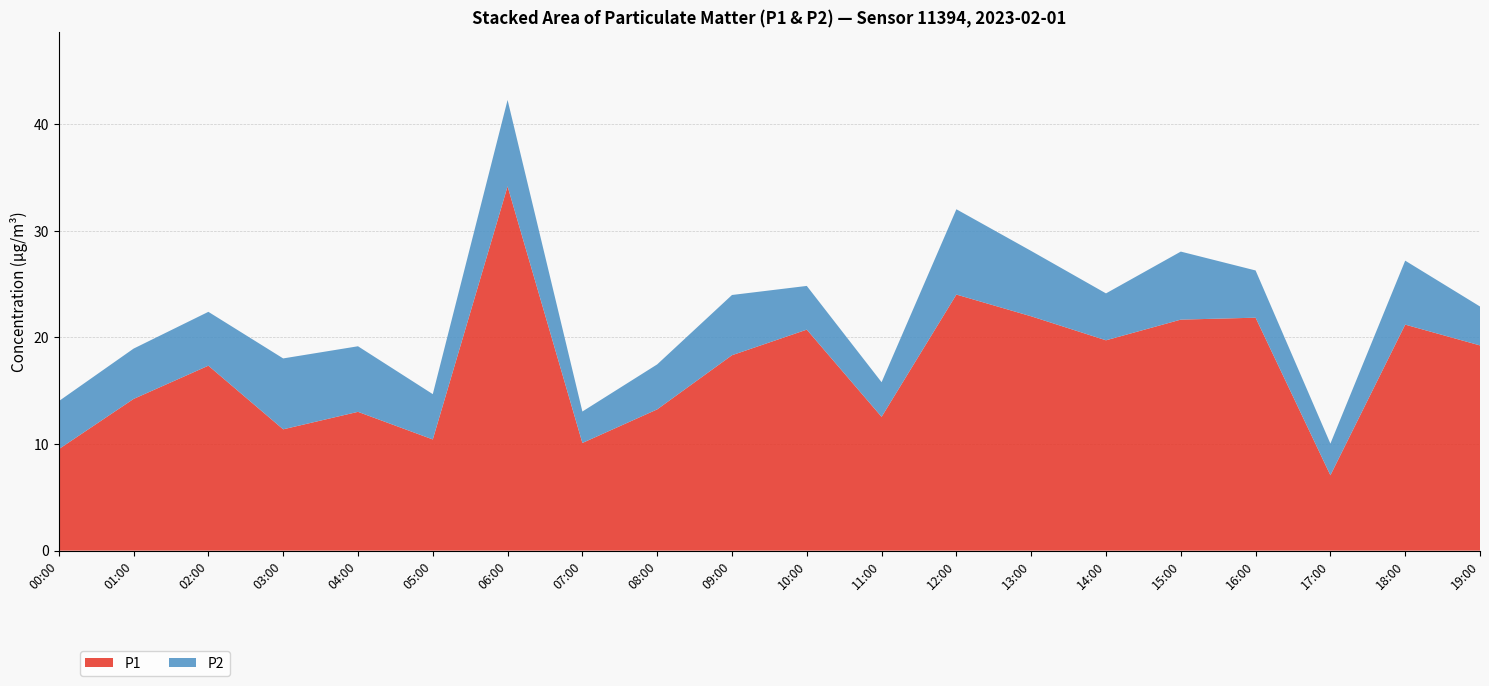

Reading left to right, what are all the values shown in this chart?

P1: 9.5	14.2	17.4	11.4	13.0	10.4	34.2	10.1	13.2	18.3	20.7	12.6	24.0	22.0	19.7	21.7	21.9	7.1	21.2	19.2
P2: 4.5	4.7	5.0	6.7	6.2	4.2	8.1	3.0	4.2	5.7	4.1	3.2	8.0	6.1	4.4	6.4	4.4	3.0	6.0	3.6